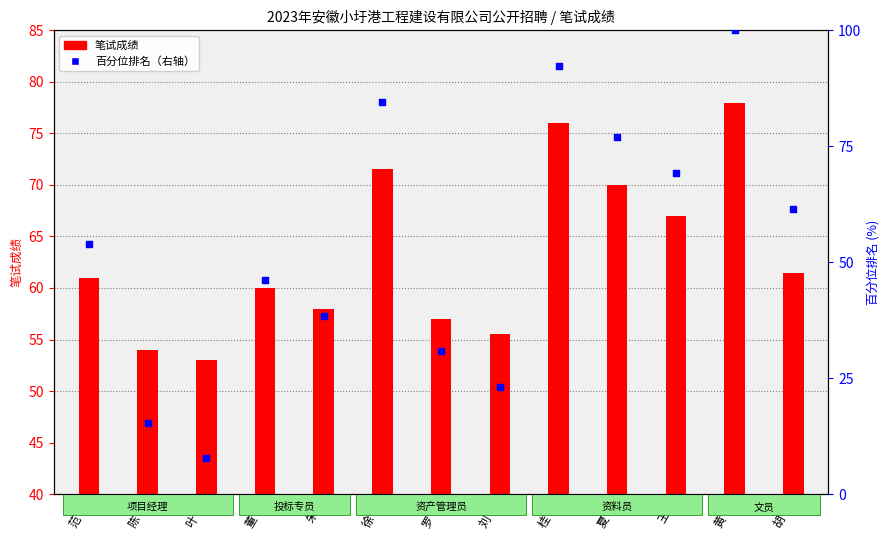

Which series reaches the maximum Y coordinate?

百分位排名